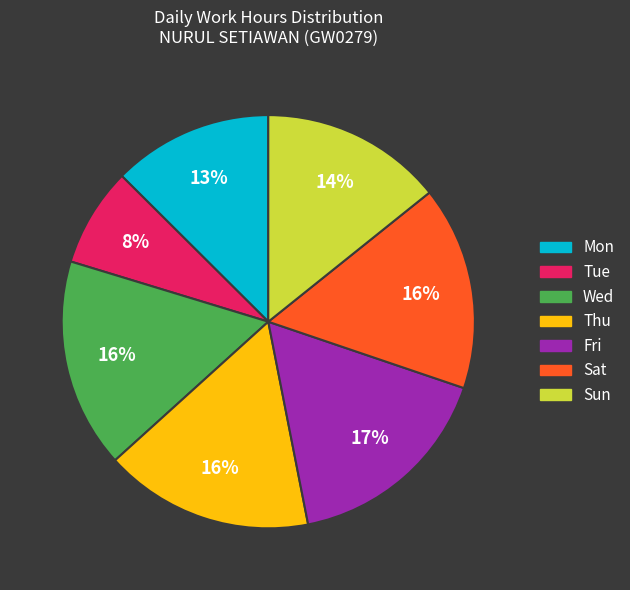

Count the number of slices in the pie.

7